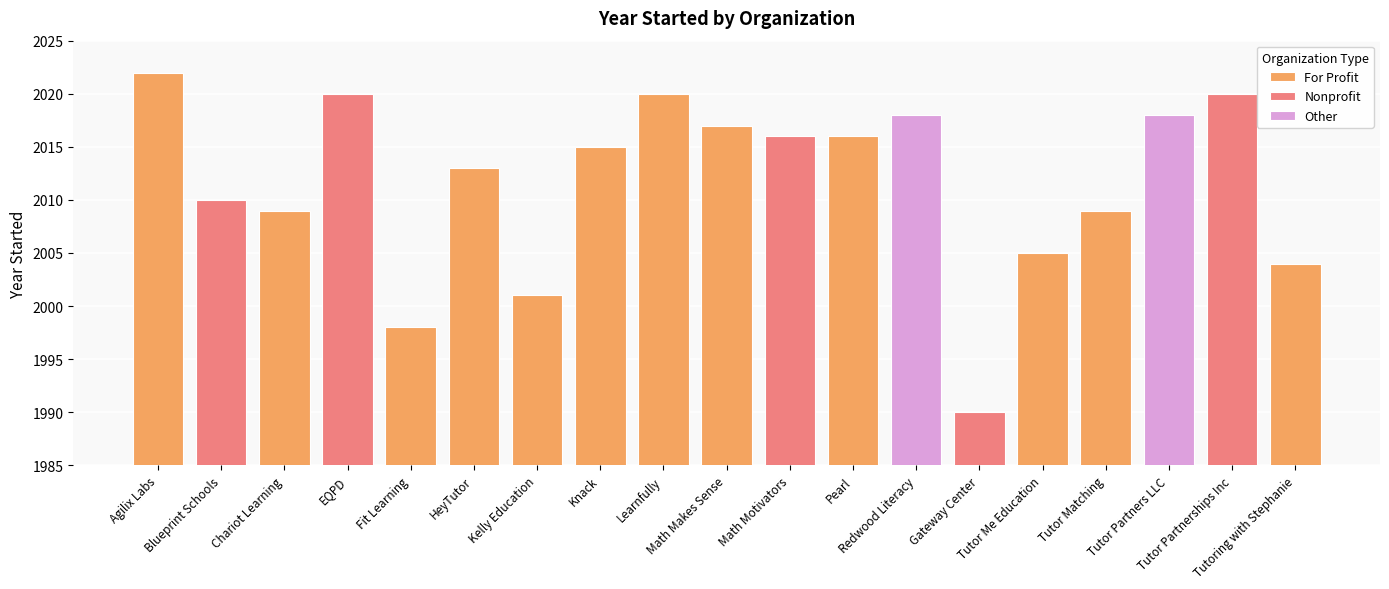

Which label corresponds to the smallest value in the chart?

Gateway Center